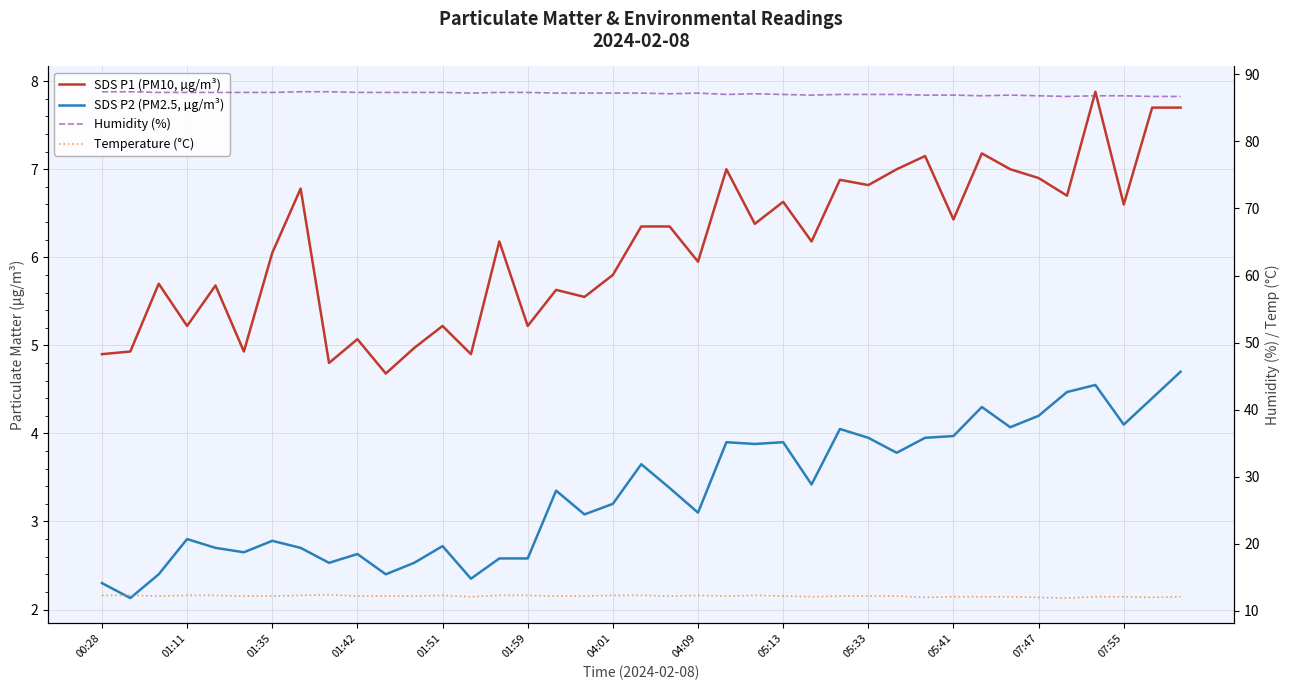

What are all the series names shown in the legend?

SDS P1 (PM10, µg/m³), SDS P2 (PM2.5, µg/m³), Humidity (%), Temperature (°C)